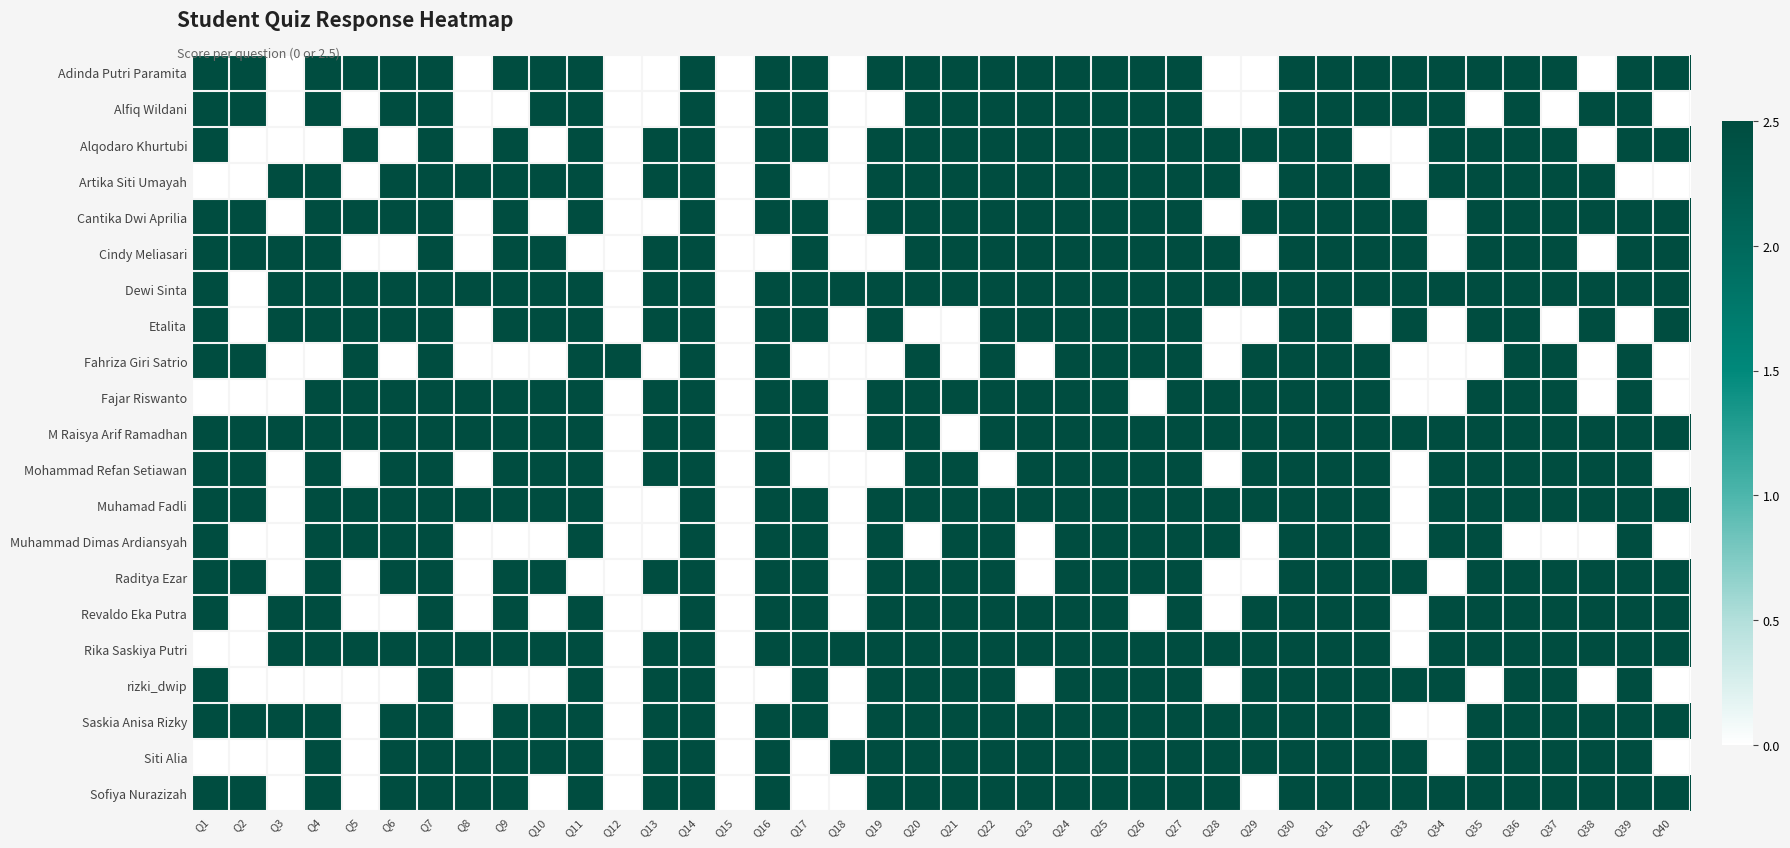

Between Q34 and Q24, which is larger?

Q34